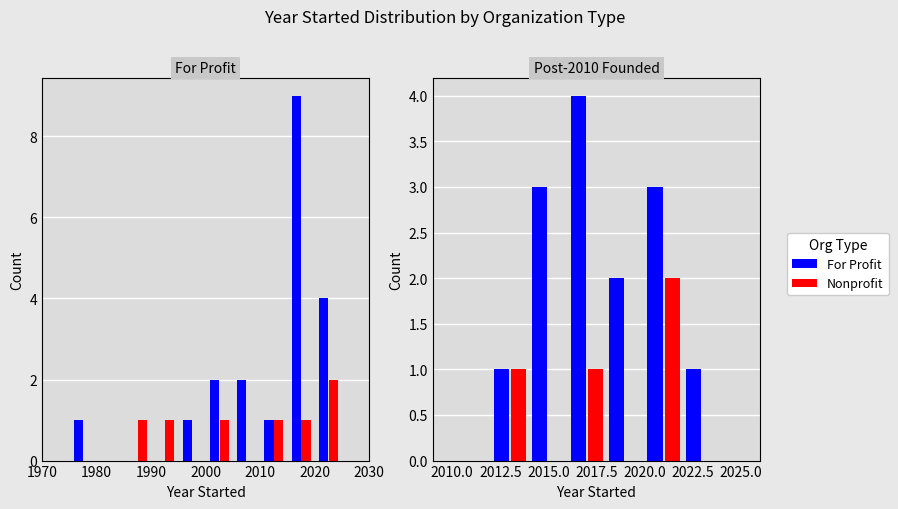

How many categories are shown in the chart?

9